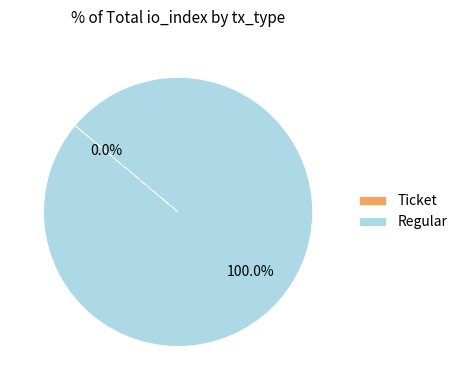

How many segments does this pie chart have?

2